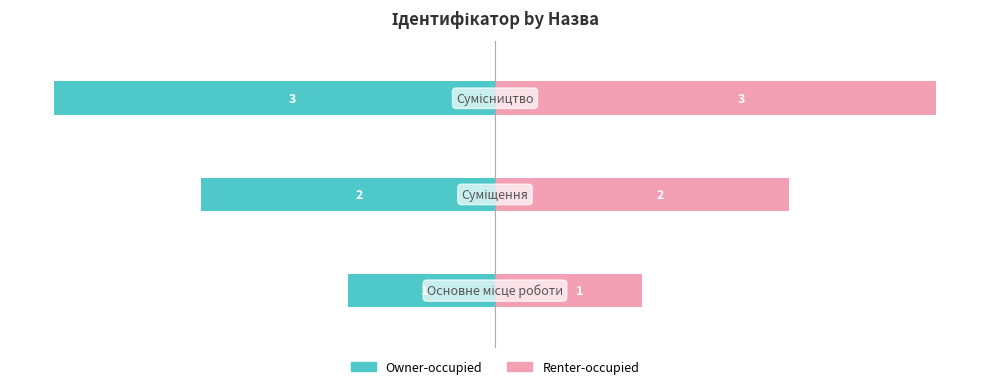

Reading right to left, extract all data points from this chart.

Owner-occupied: -3	-2	-1
Renter-occupied: 3	2	1